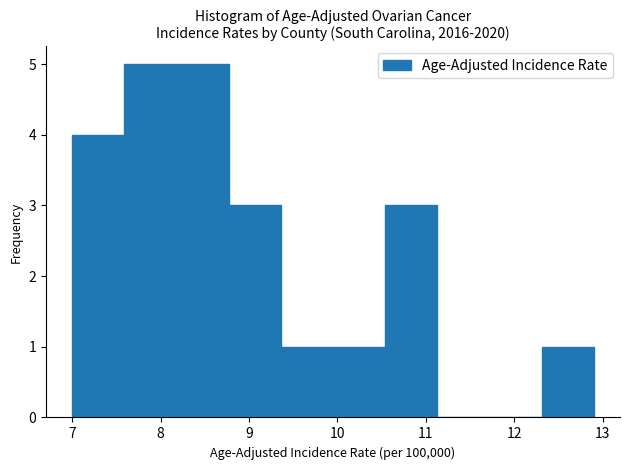

How tall is the bar that spans 9.36 to 9.95 on the x-axis? Neither the bar edges nor the heights are printed on the chart, so give them approximately, as read against the axes.

1